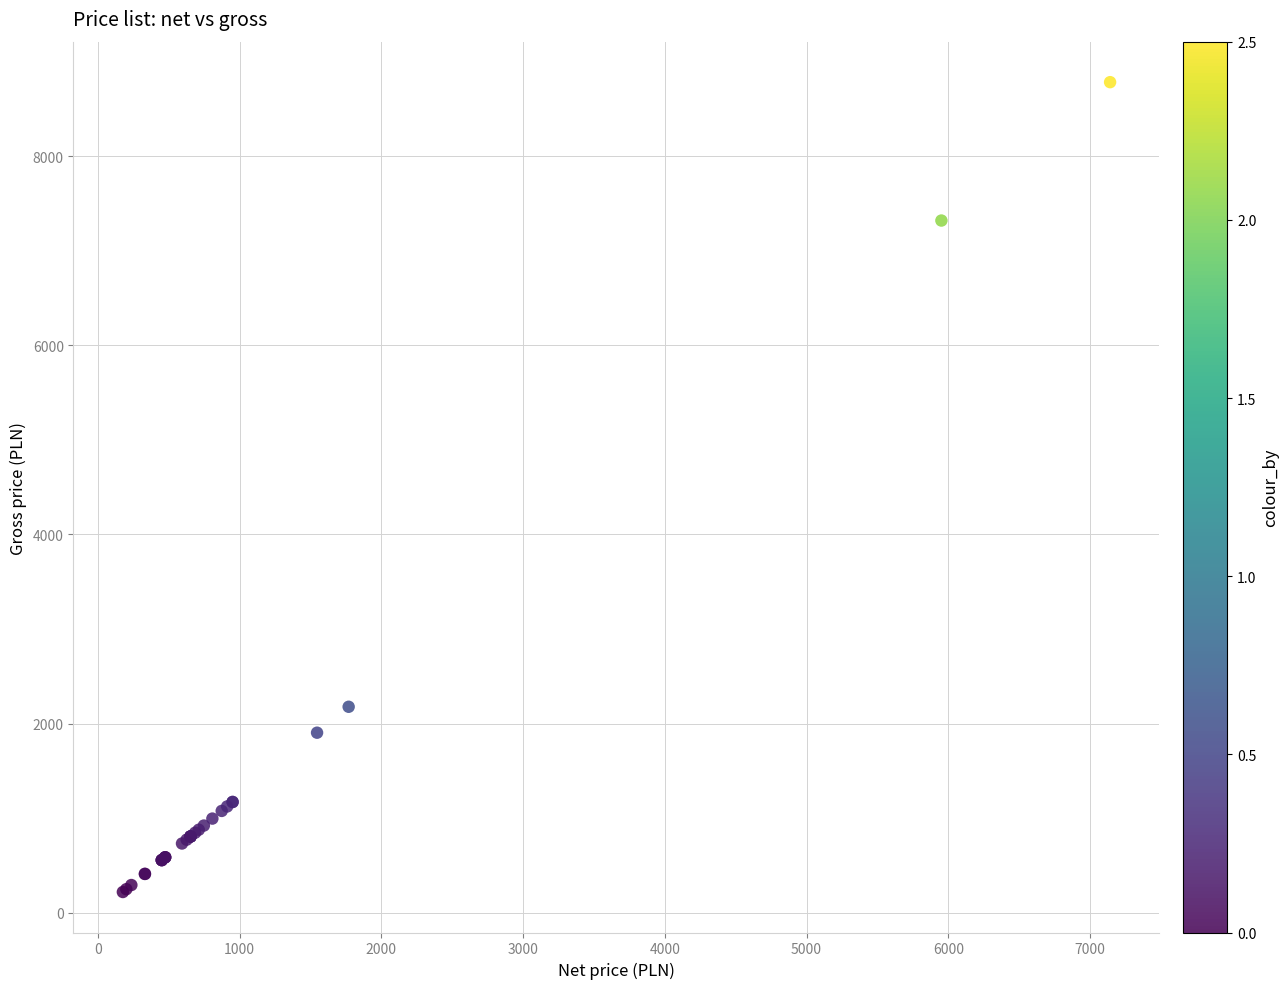

What Y value in the scatter plot is closest to 4500?

2177.1